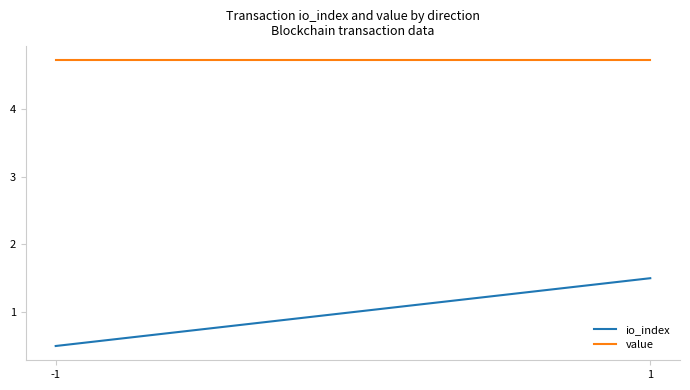

At how many categories does at least one series exceed 3?

2